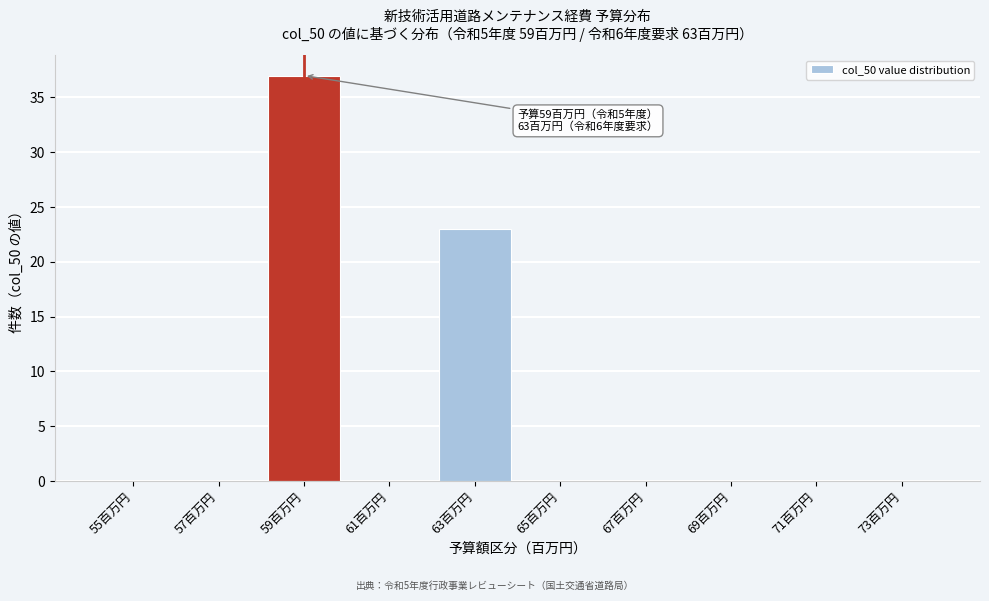

Reading left to right, list all the values displayed in this chart.

55百万円=0	57百万円=0	59百万円=37	61百万円=0	63百万円=23	65百万円=0	67百万円=0	69百万円=0	71百万円=0	73百万円=0